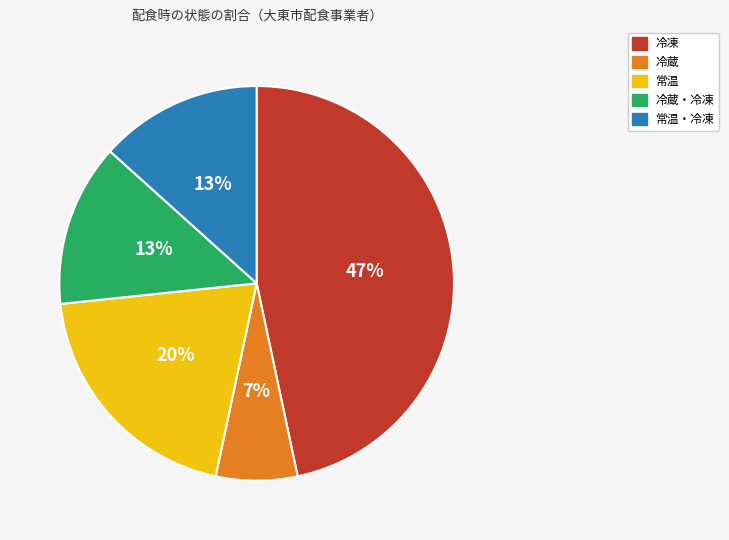

Does any single category account for the majority?

No